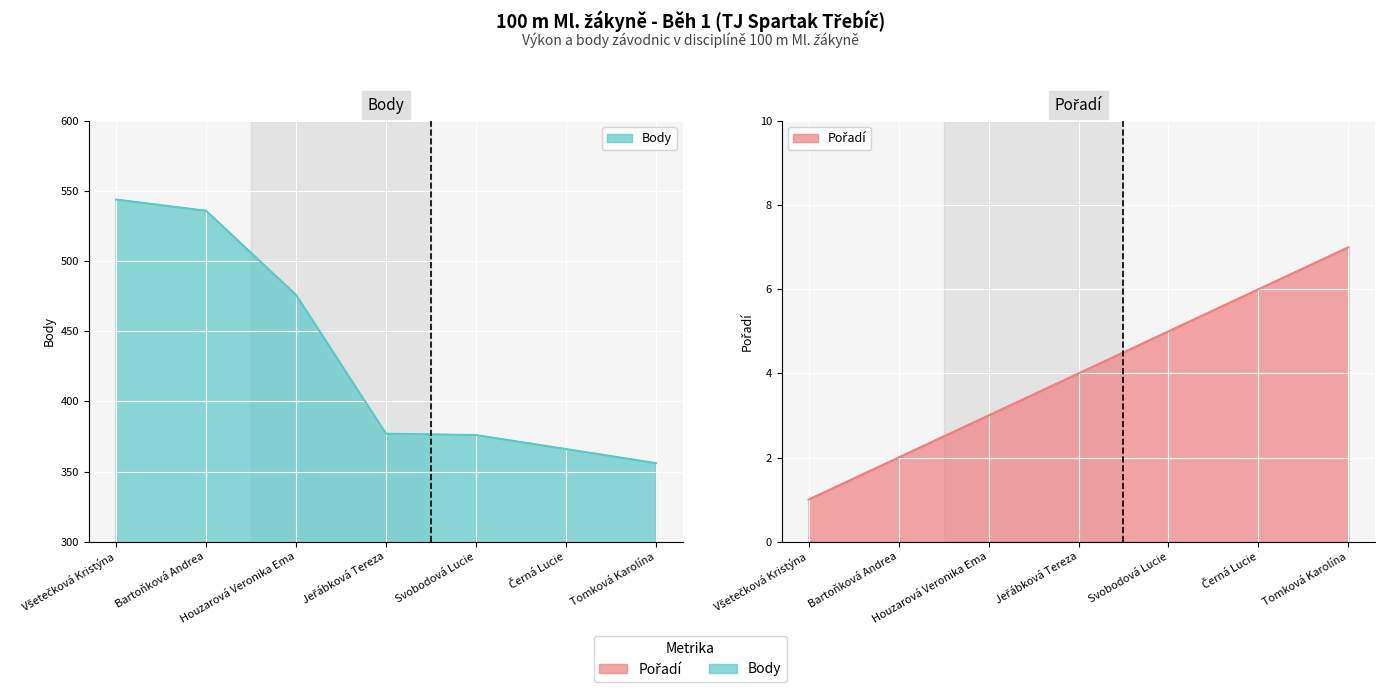

What is the average value of the Body series?

433